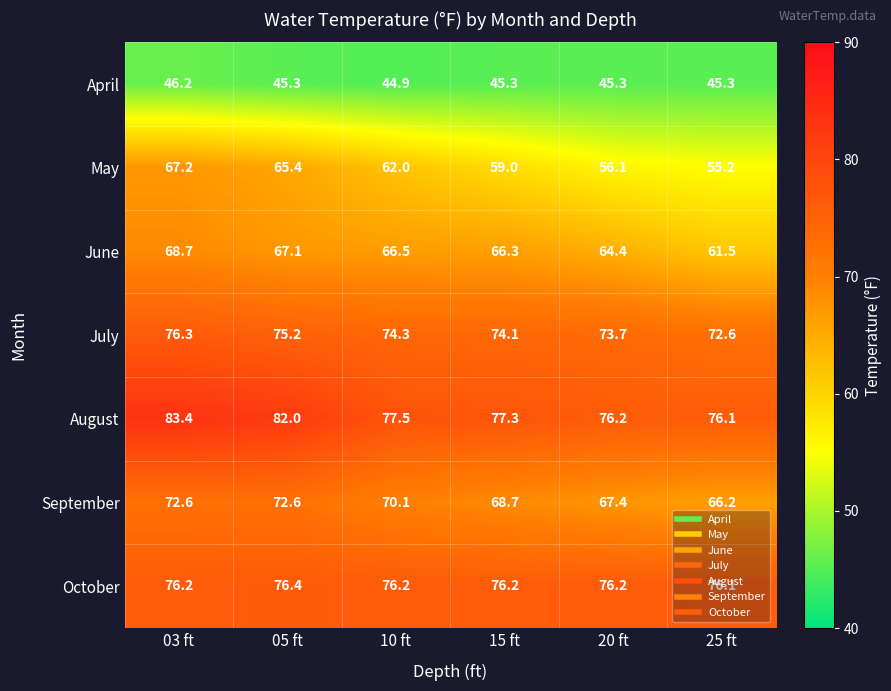

Count the number of data series in this chart.

7